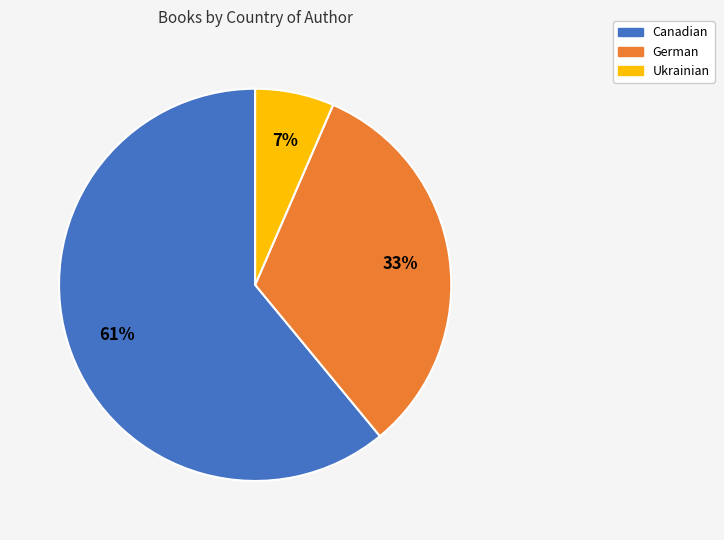

True or false: Canadian accounts for 53% of the total.

False